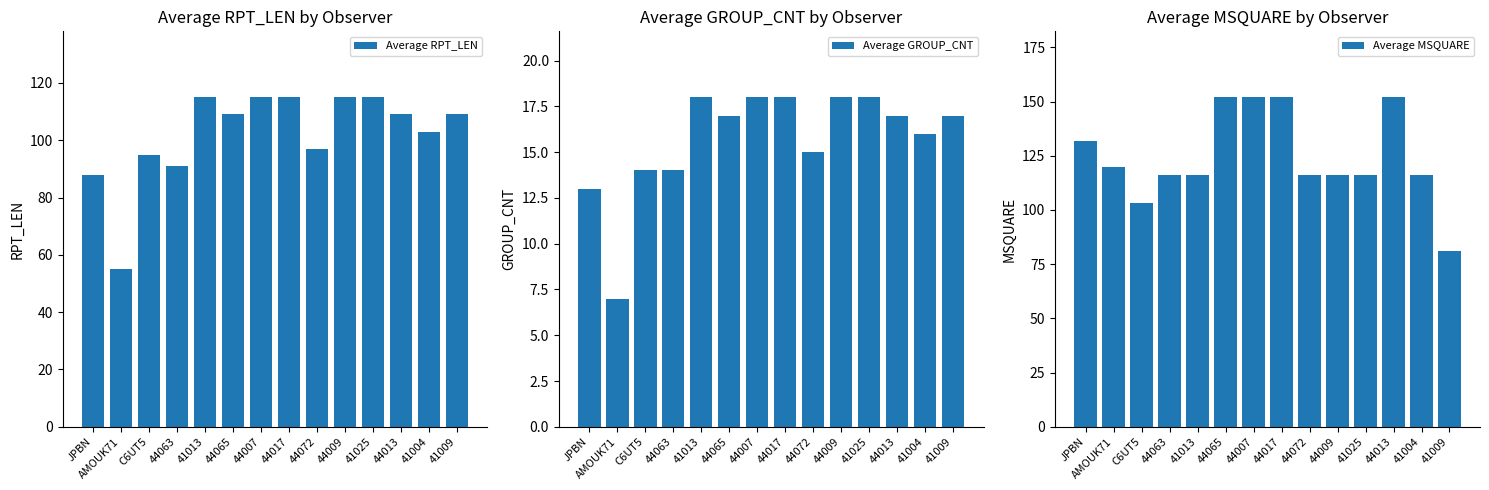

What is the difference between the second highest and minimum values in the Average RPT_LEN series?

60